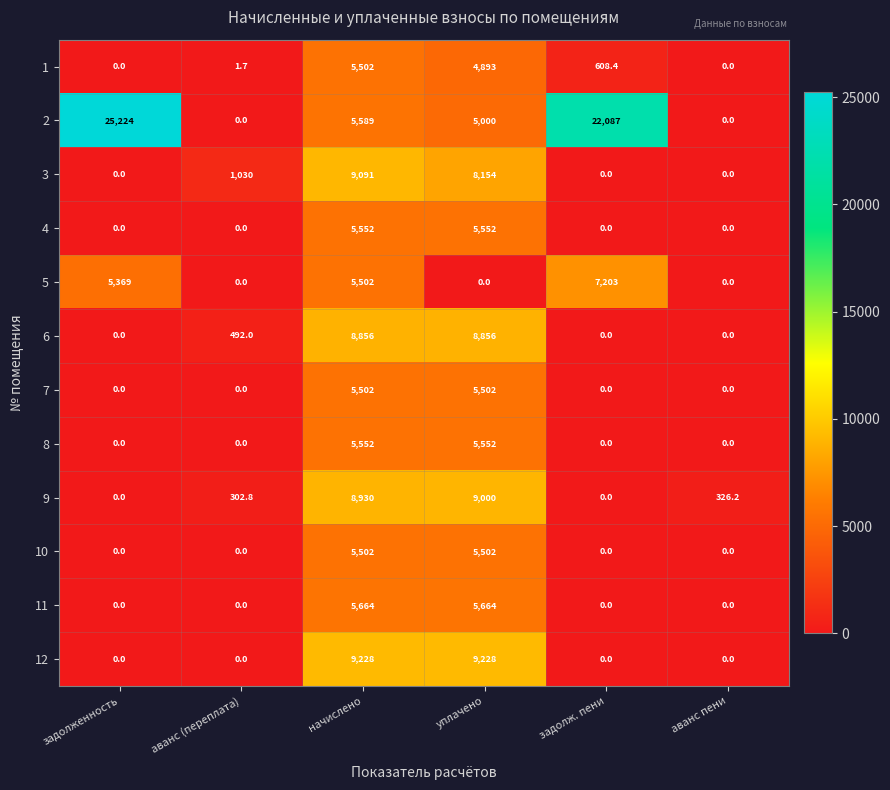

What is the greatest value displayed?

25224.0